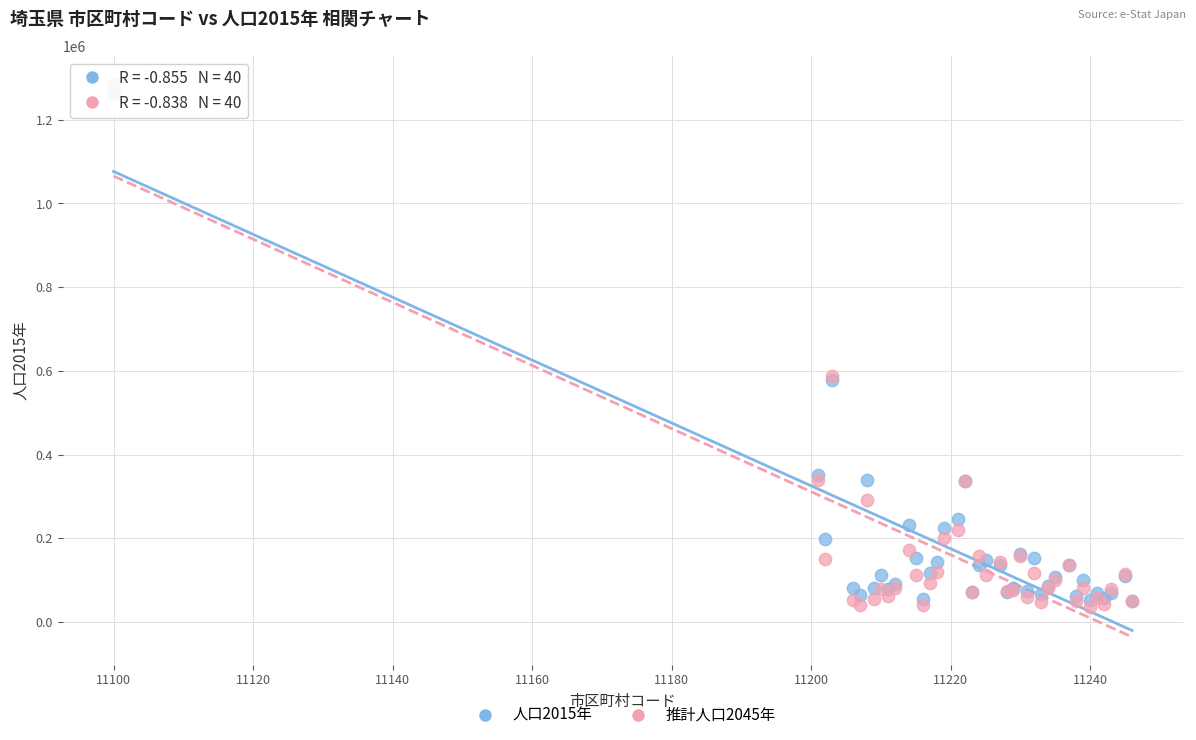

Which series reaches the maximum Y coordinate?

推計人口2045年